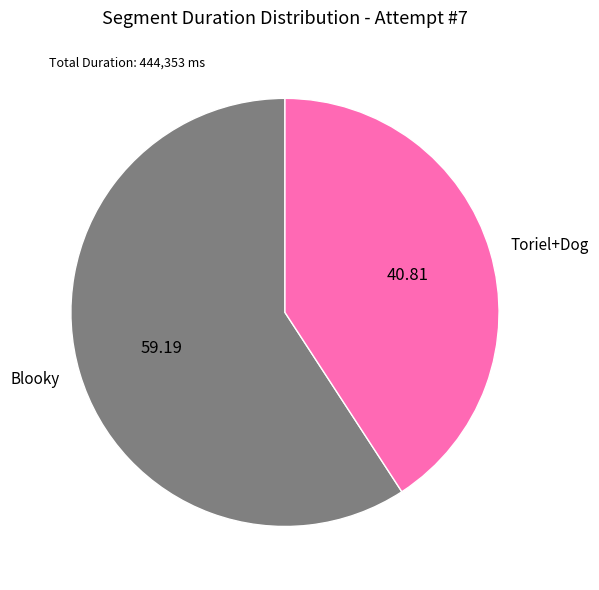

Is it true that Toriel+Dog is 34% of the pie?

False